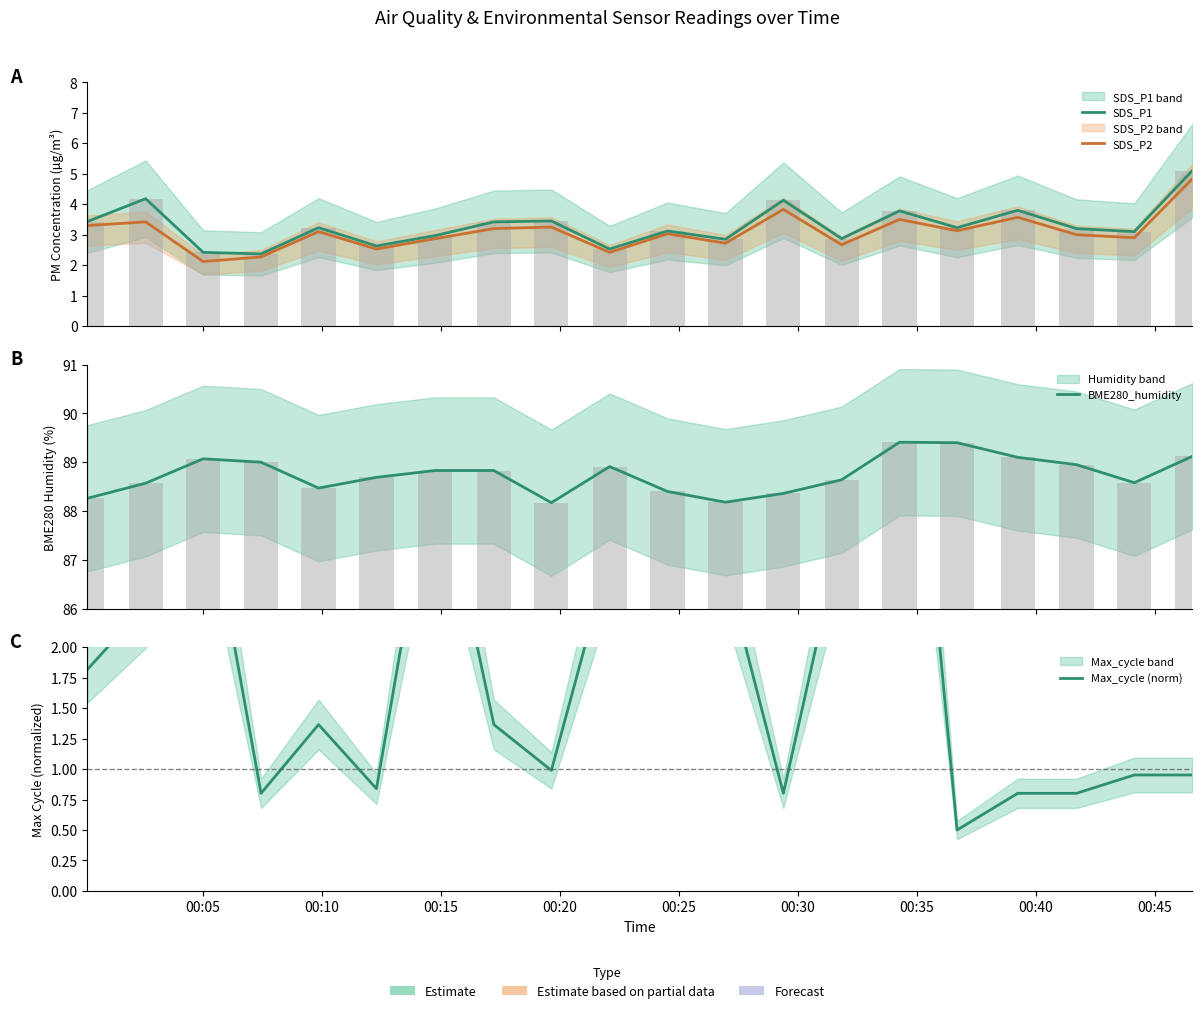

The value of SDS_P1 at 00:05 is 2.0. True or false?

False